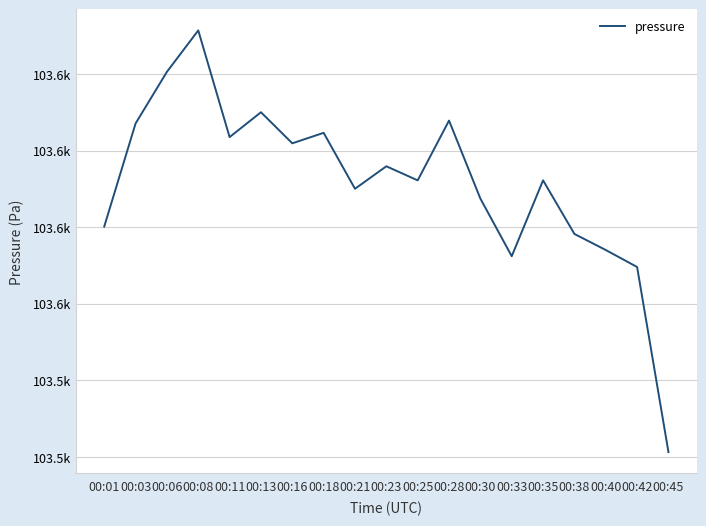

Which has a higher value, 00:42 or 00:28?

00:28